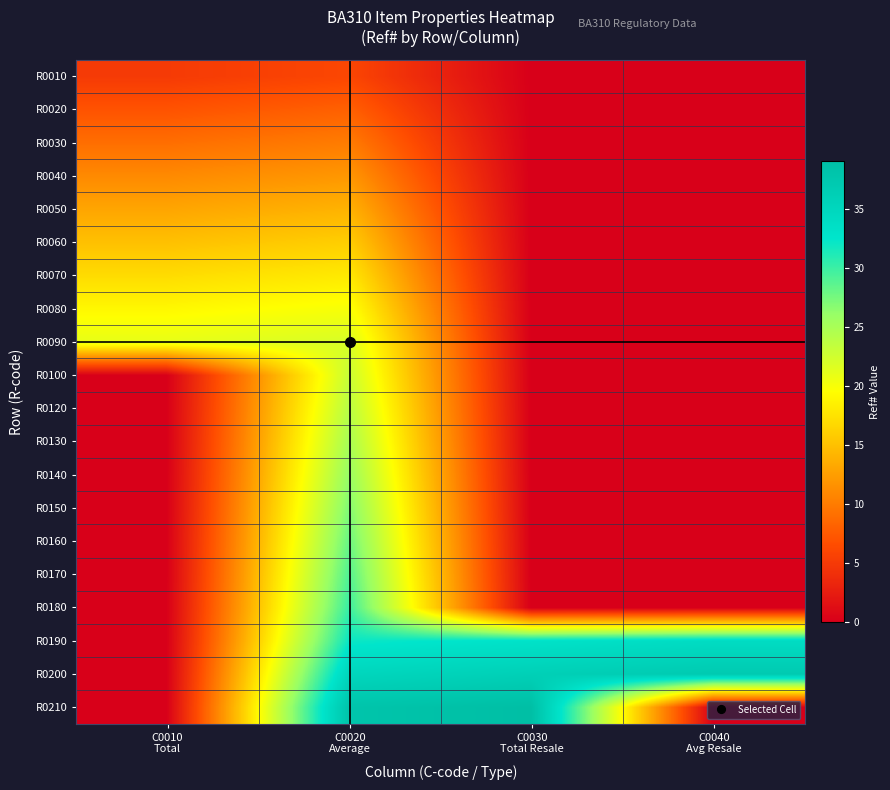

Which series has the largest range (max minus min)?

R0210